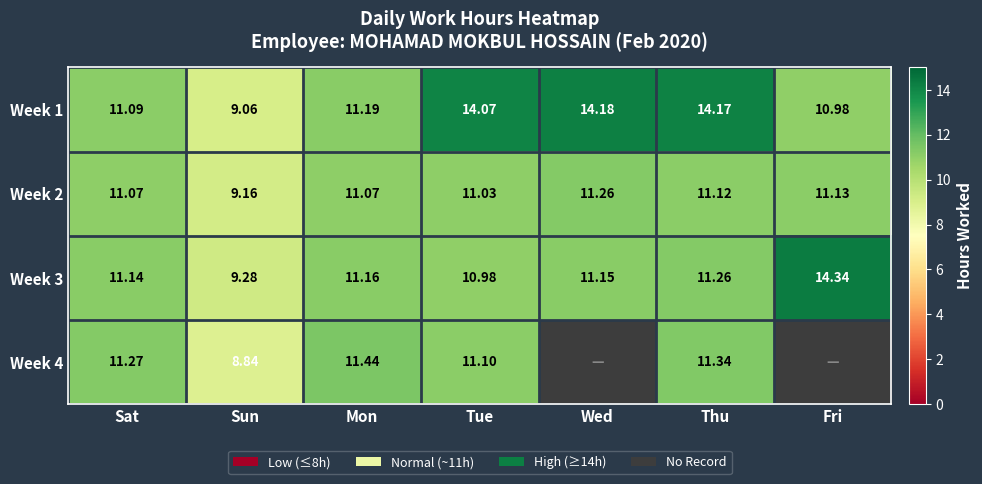

What is the spread (max minus min) of values at Wed?

3.0